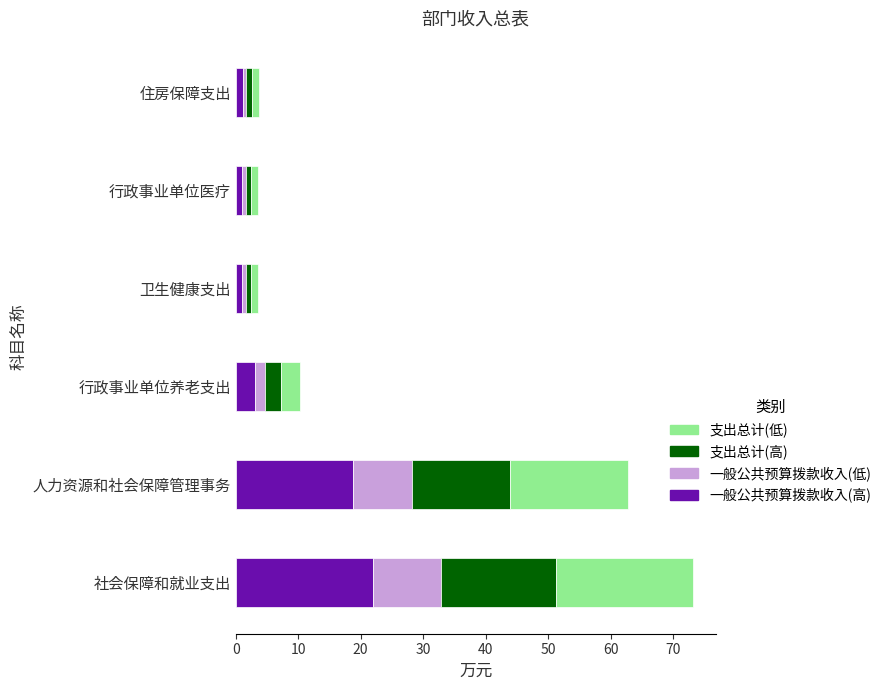

How many series are shown in this chart?

4